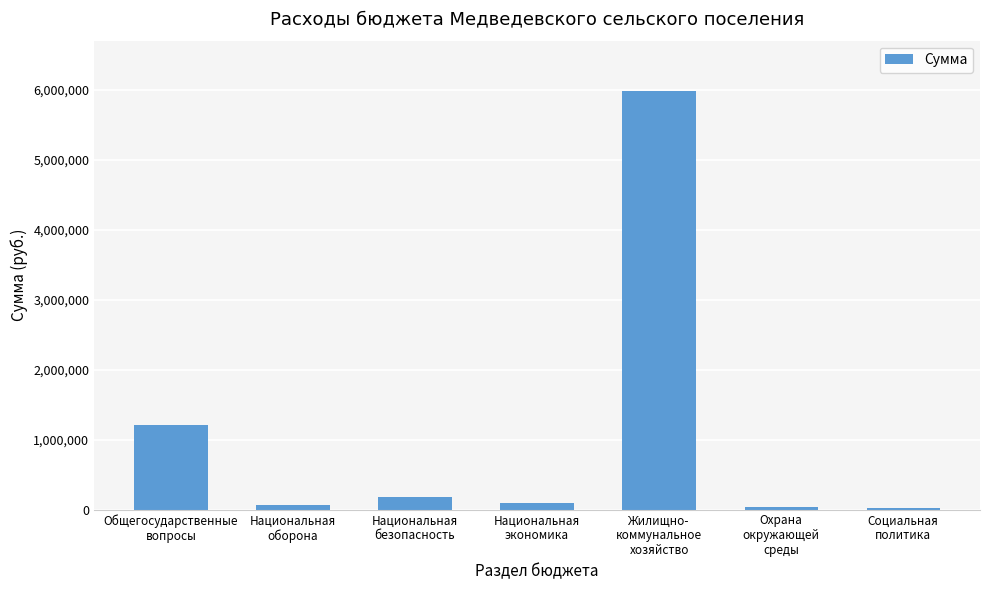

What is the sum of all values?

7591737.5